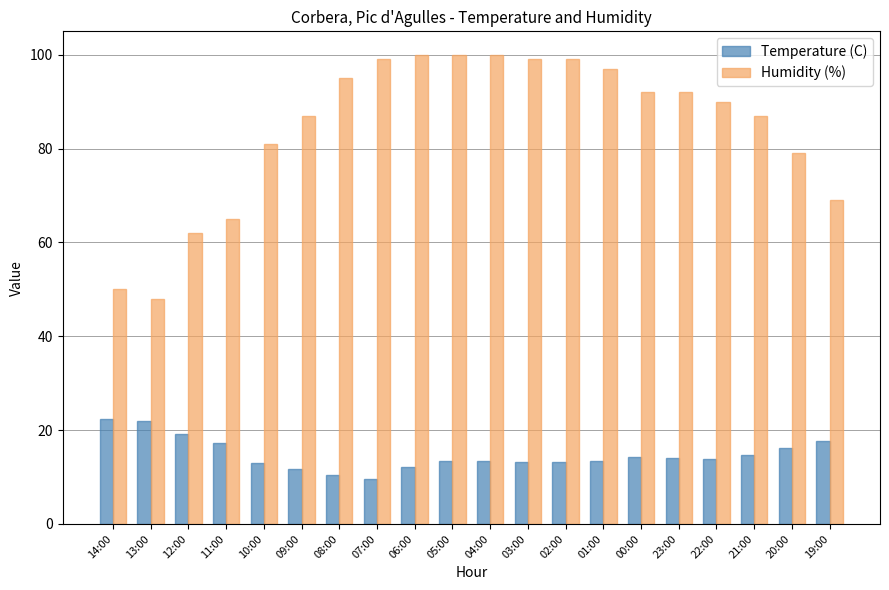

What are all the series names shown in the legend?

Temperature (C), Humidity (%)